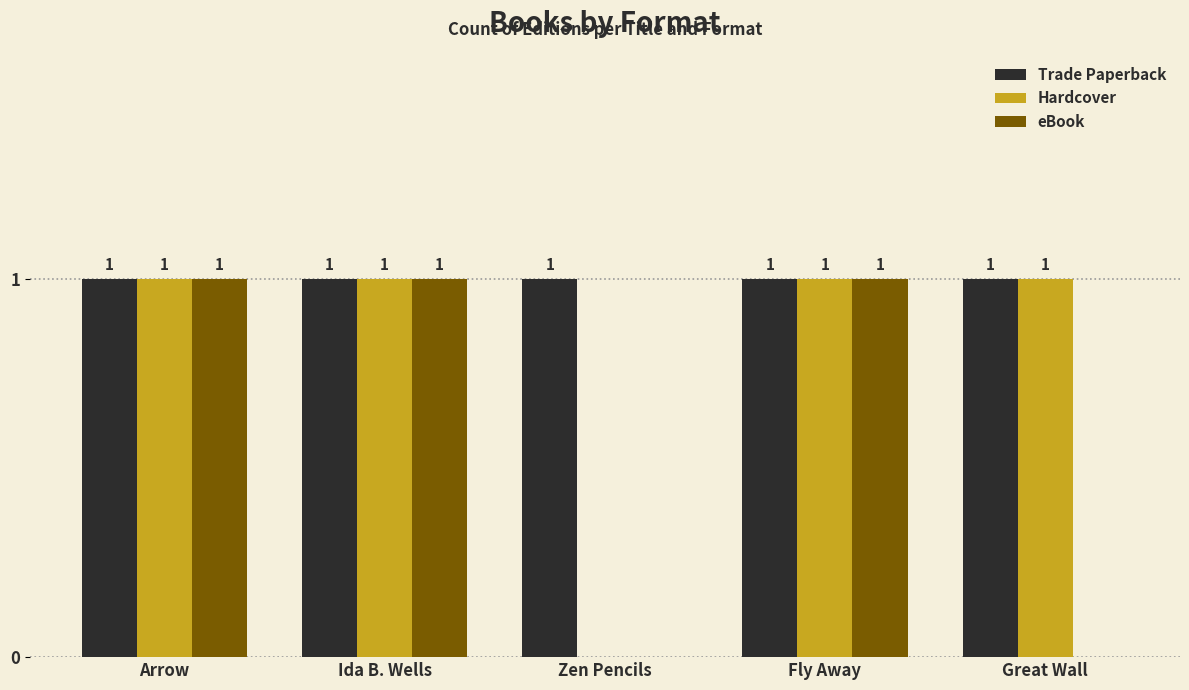

What is the approximate value of Trade Paperback at Arrow?

1